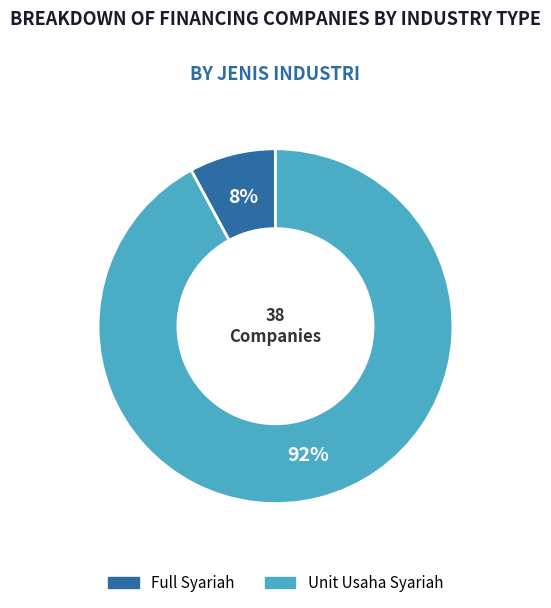

Between Unit Usaha Syariah and Full Syariah, which is larger?

Unit Usaha Syariah